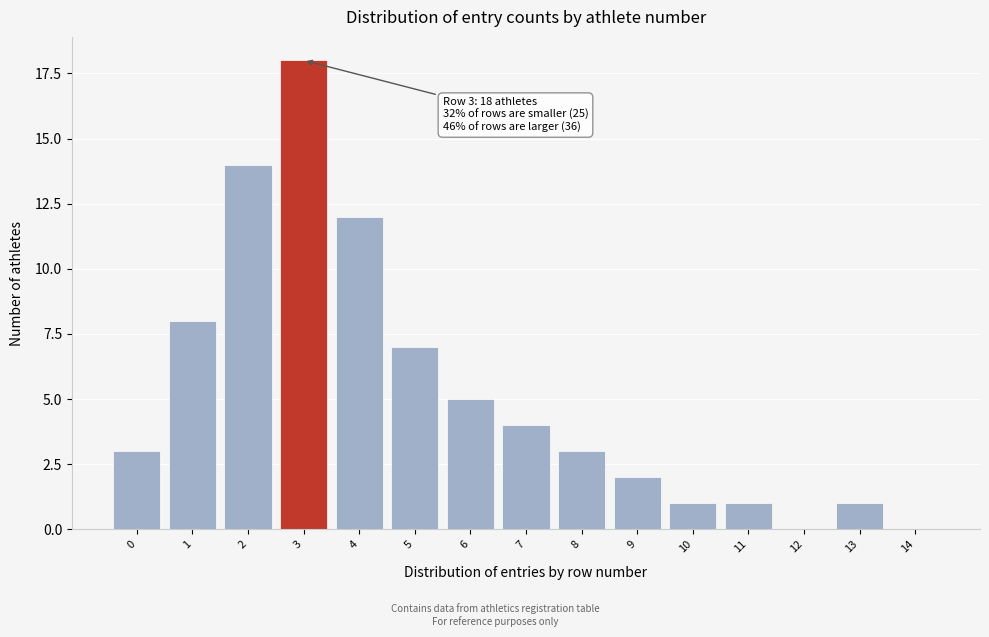

Reading right to left, list all the values displayed in this chart.

14=0	13=1	12=0	11=1	10=1	9=2	8=3	7=4	6=5	5=7	4=12	3=18	2=14	1=8	0=3